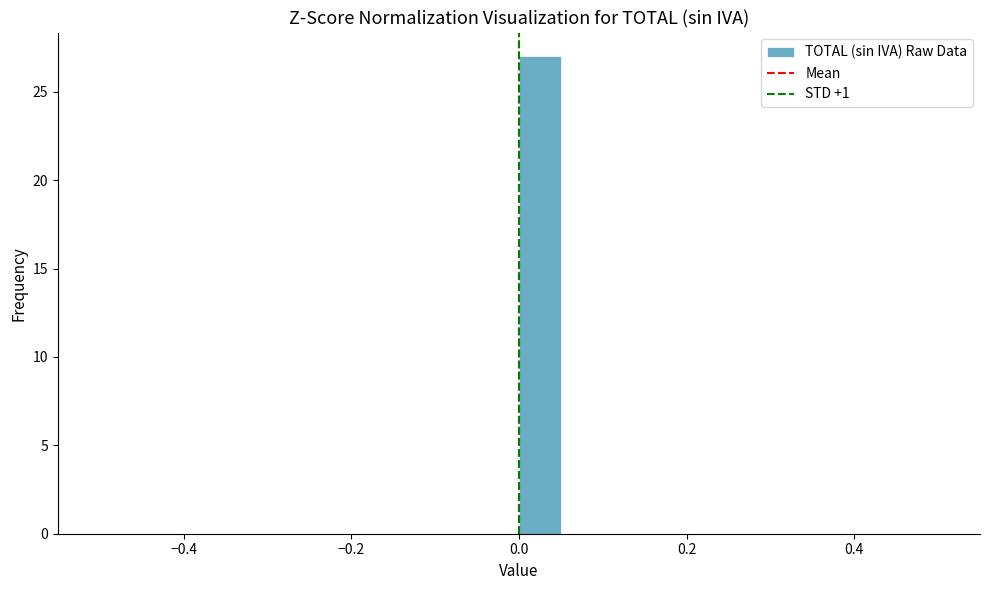

Around what value on the x-axis is the tallest bar? Give the approximate position of its centre, as read against the axis.

0.02